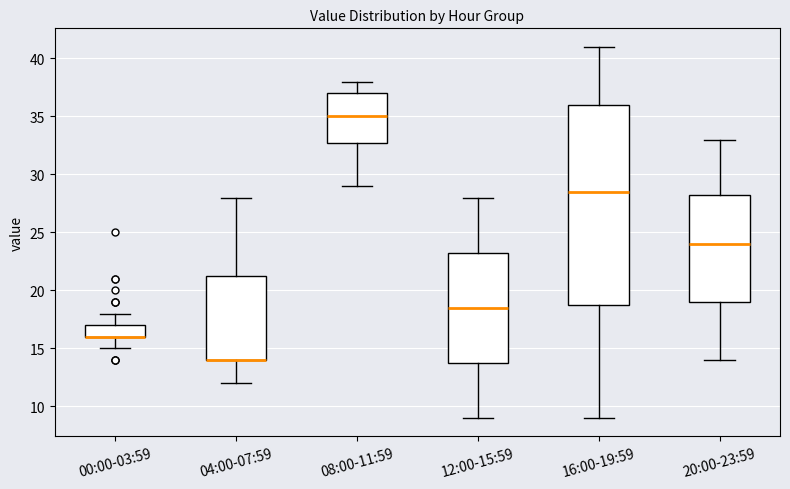

Reading left to right, transcribe this box plot: for each box, give where its median line is, the range the box spans, and where its two whiskers end, as read against the y-axis. The values are not printed on the chart, so give them approximately, as read against the axis.

00:00-03:59: median 16.0 (drawn on the box's lower edge), box 16.0 to 17.0, whiskers 15.0 to 18.0
04:00-07:59: median 14.0 (drawn on the box's lower edge), box 14.0 to 21.5, whiskers 12.0 to 28.0
08:00-11:59: median 35.0, box 33.0 to 37.0, whiskers 29.0 to 38.0
12:00-15:59: median 18.5, box 14.0 to 23.5, whiskers 9.0 to 28.0
16:00-19:59: median 28.5, box 19.0 to 36.0, whiskers 9.0 to 41.0
20:00-23:59: median 24.0, box 19.0 to 28.5, whiskers 14.0 to 33.0